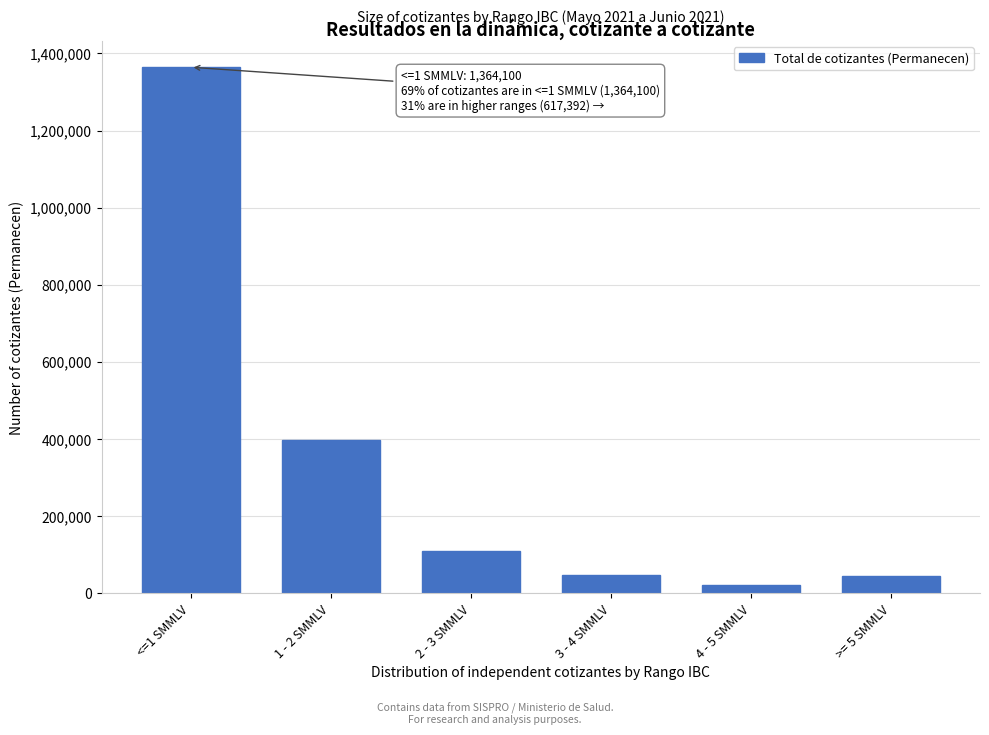

Between 3 - 4 SMMLV and 1 - 2 SMMLV, which is larger?

1 - 2 SMMLV